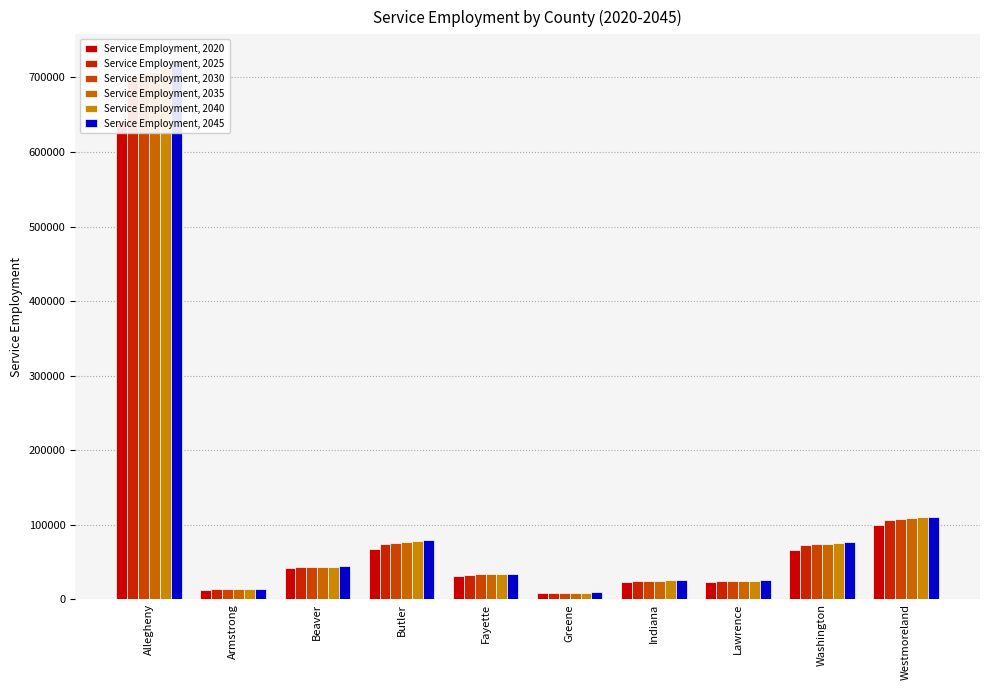

What is the spread (max minus min) of values at Armstrong?

957